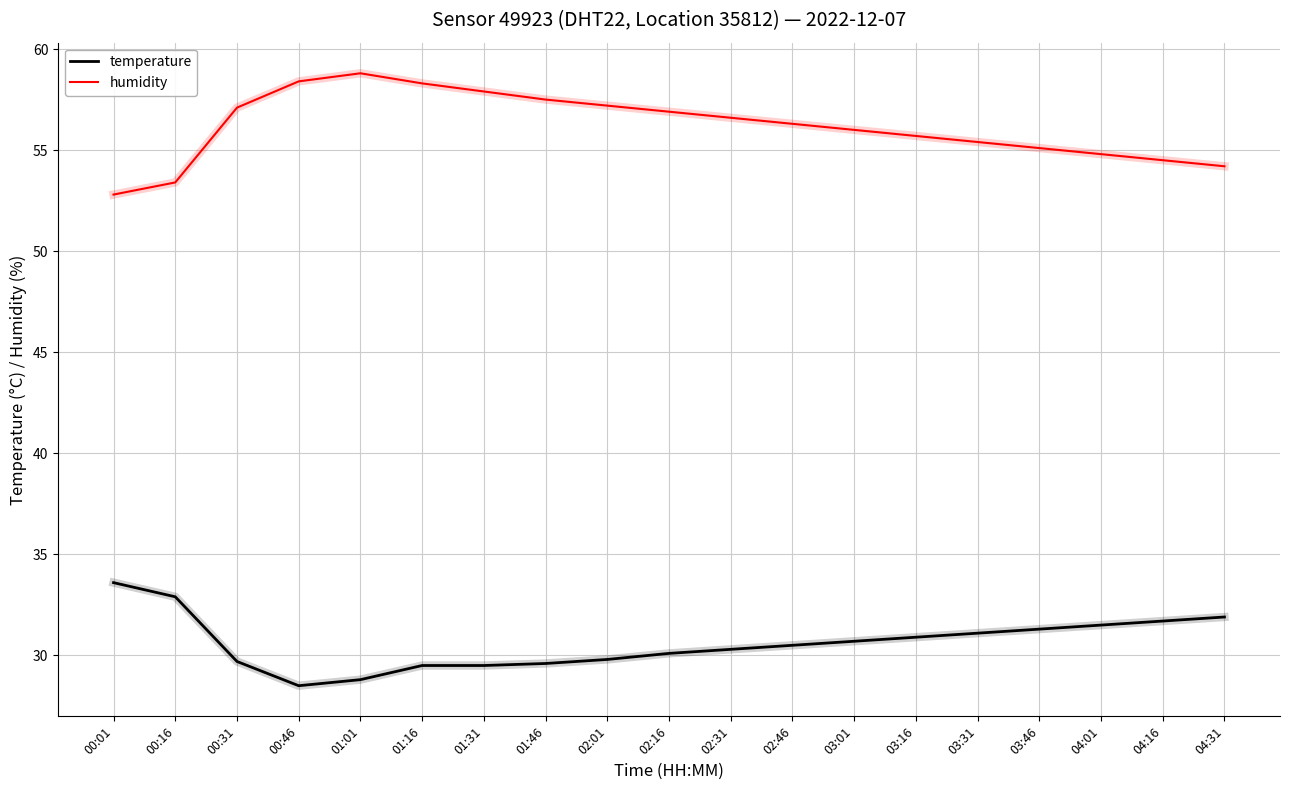

What position from the right is 03:16?

6